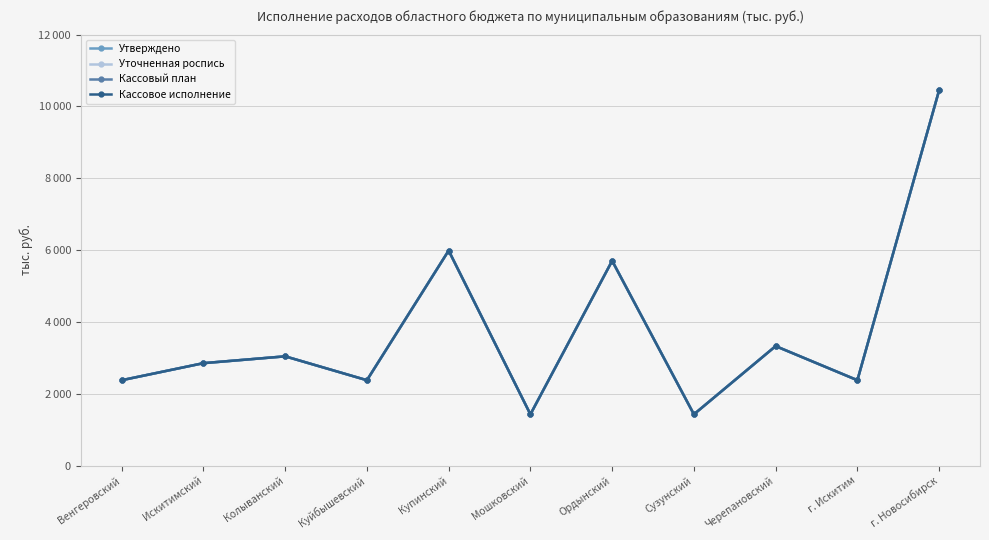

Is this an area chart (filled region under the line)?

No